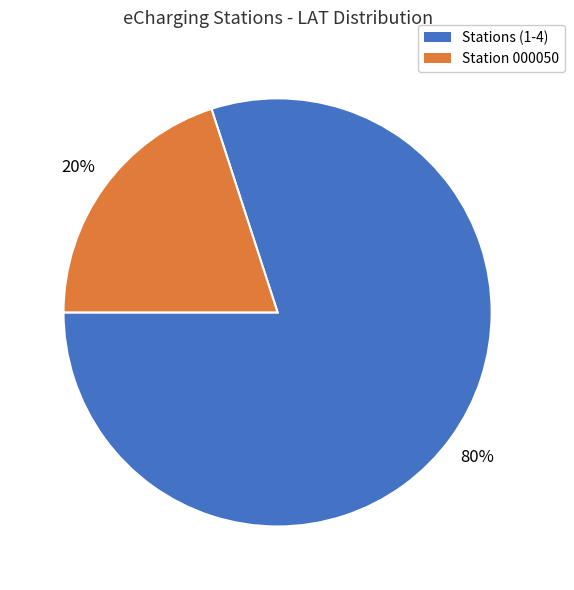

To the nearest percent, what is the difference between the largest and smallest slice percentages?

60%